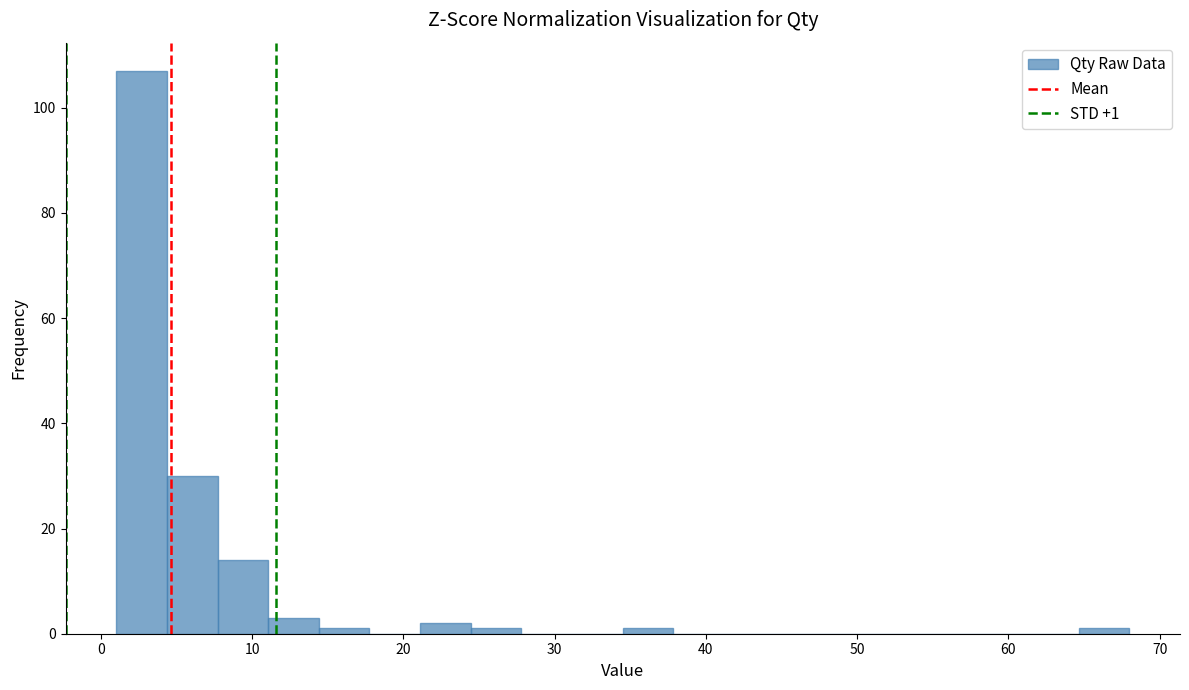

Around what value on the x-axis is the tallest bar? Give the approximate position of its centre, as read against the axis.

3